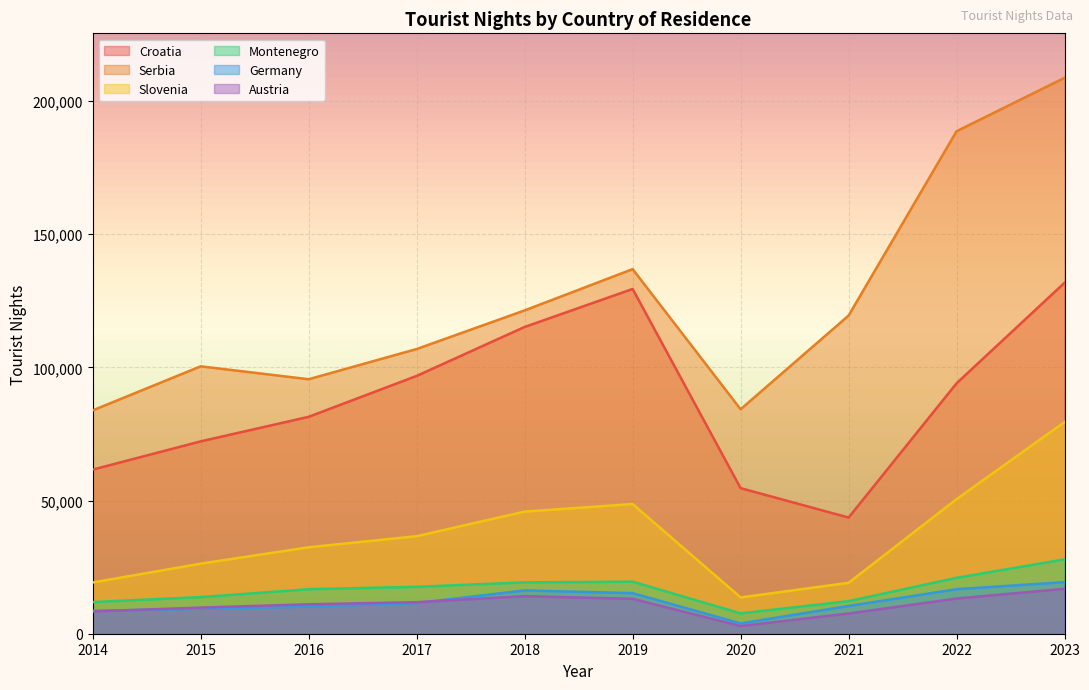

What is the sum of the Germany values at 2021 and 2014?

19024